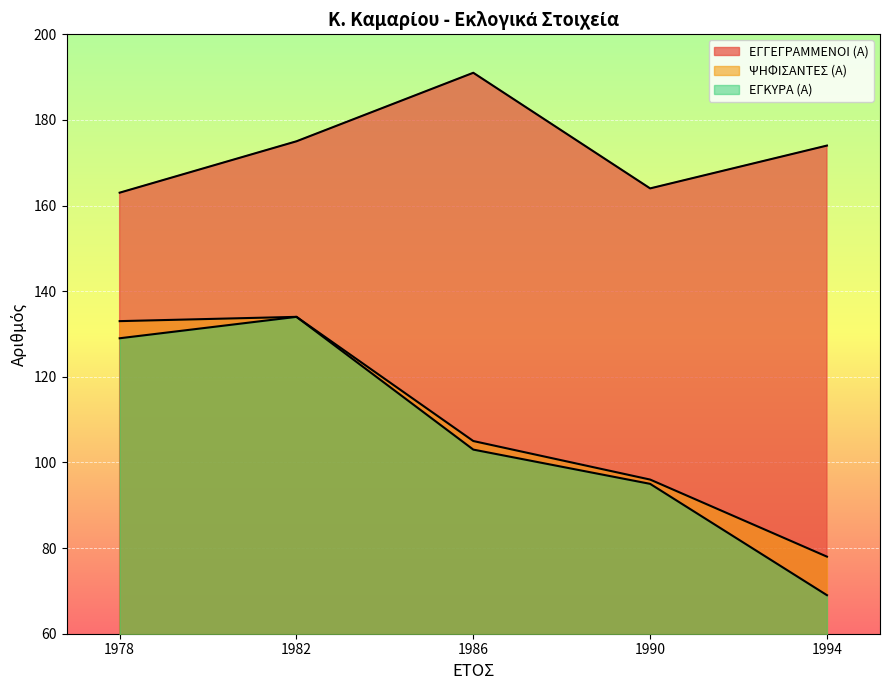

True or false: ΨΗΦΙΣΑΝΤΕΣ (Α) and ΕΓΚΥΡΑ (Α) intersect in this chart.

False